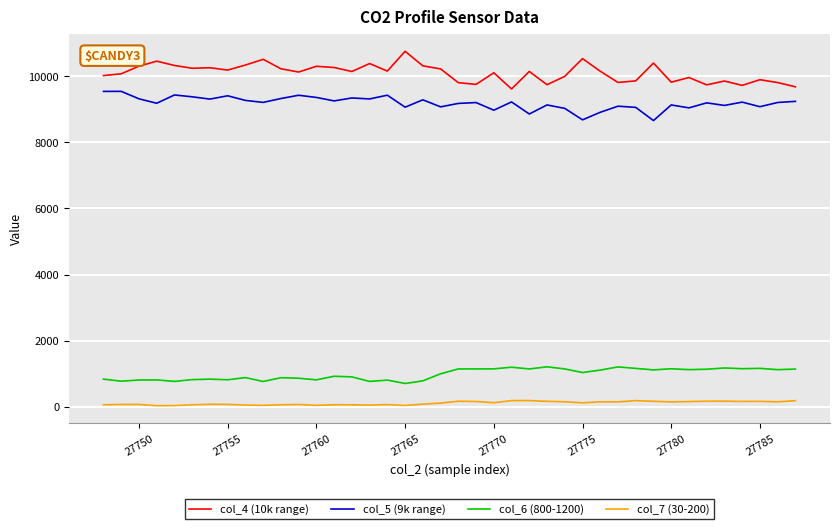

Which series has the largest range (max minus min)?

col_4 (10k range)